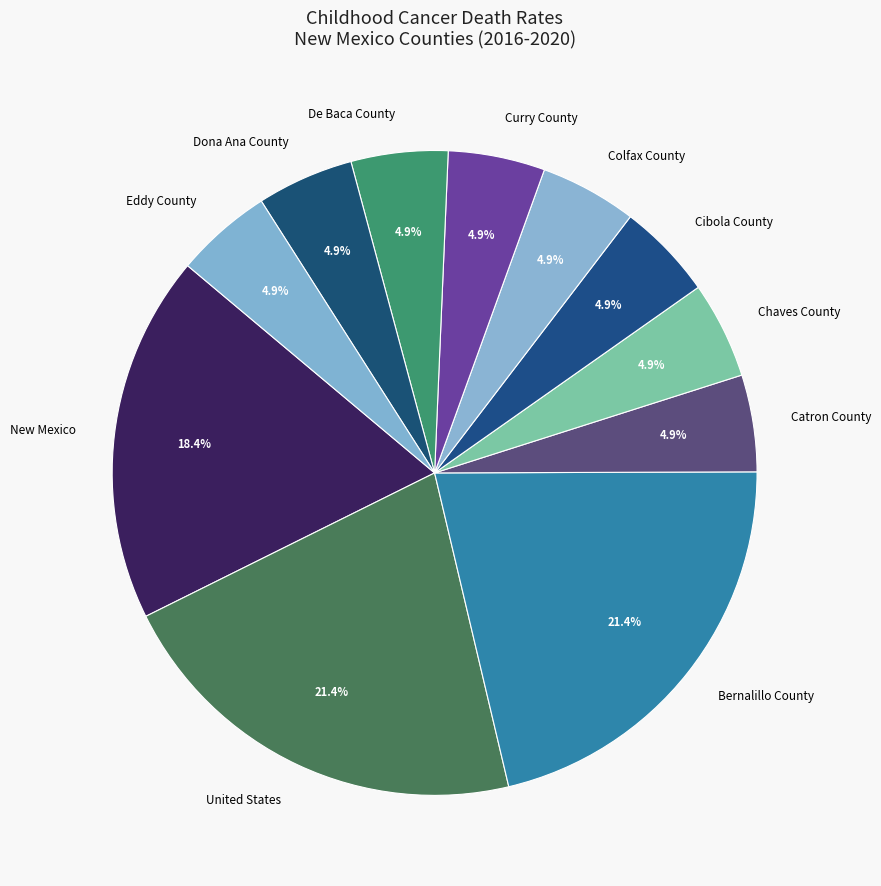

To the nearest percent, what portion does Catron County represent?

5%